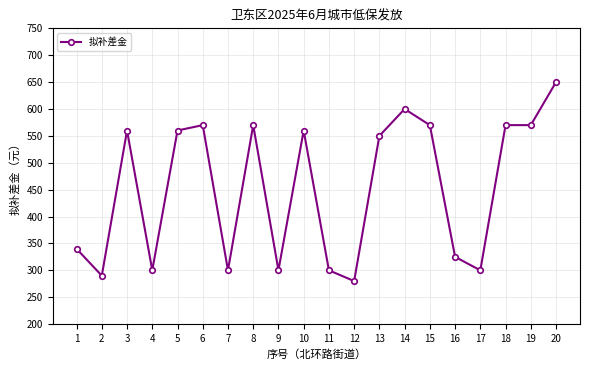

What value does the data have at 3, to the nearest 10?

560